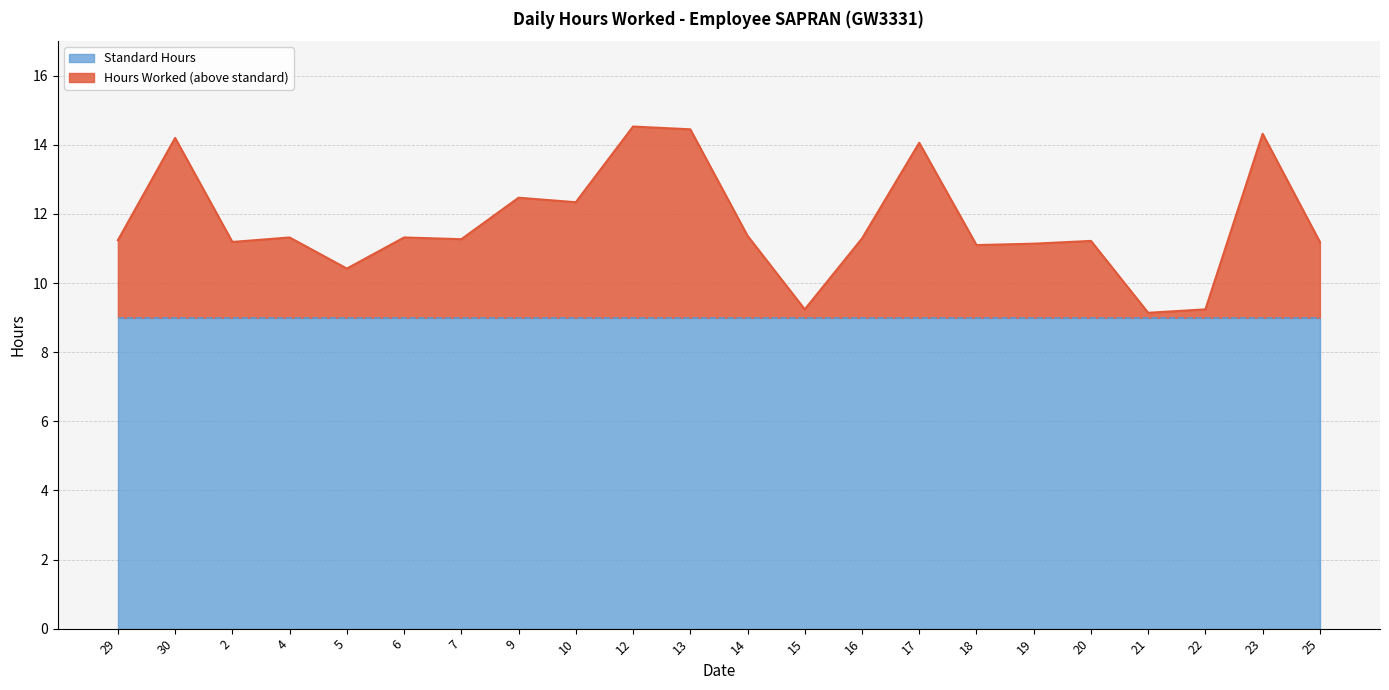

How many lines are shown in the chart?

2